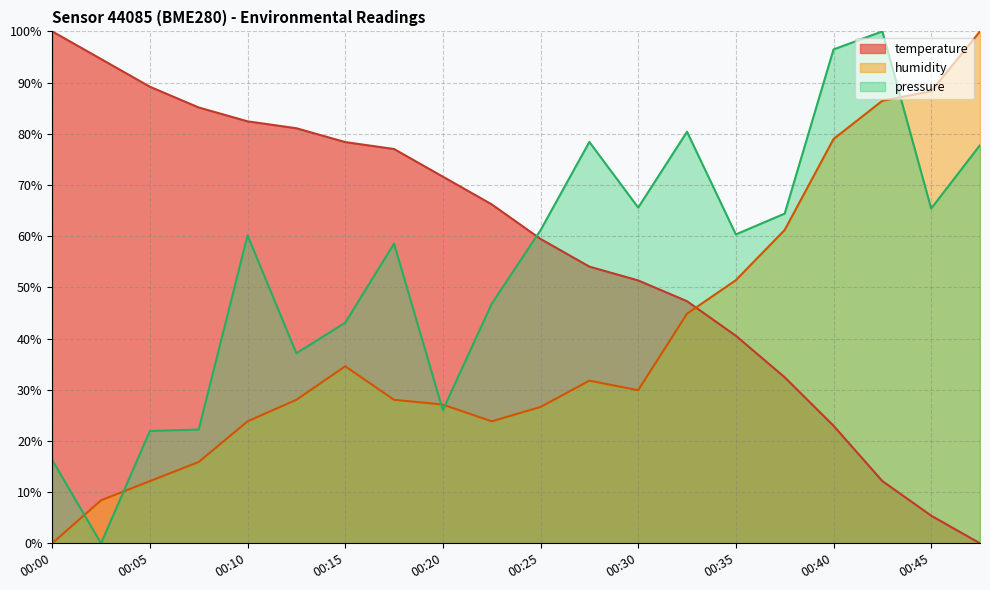

What is the value of the humidity point at the 16th from the left?

61.2